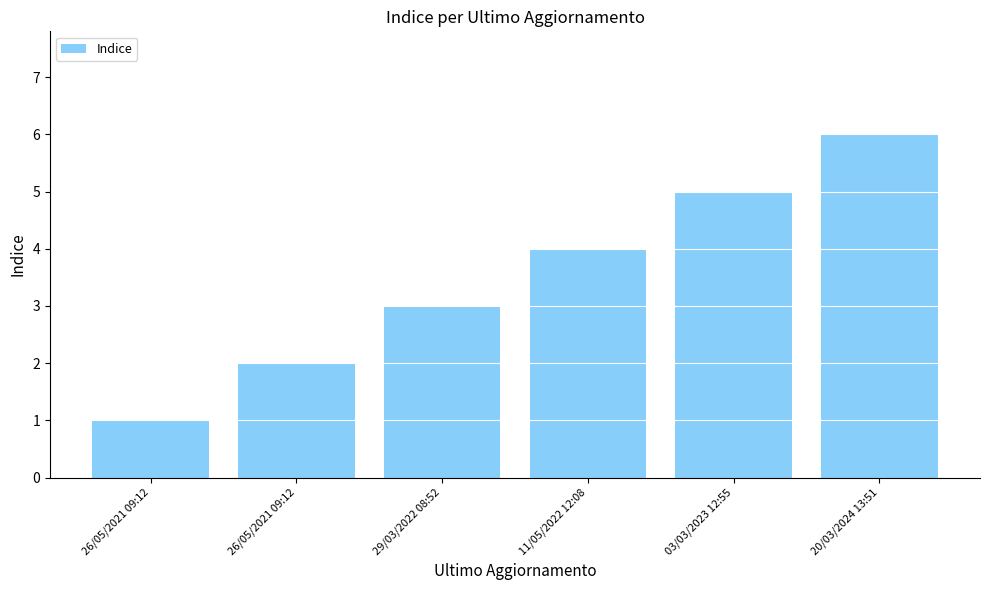

Where does the data first go above 4?

03/03/2023 12:55